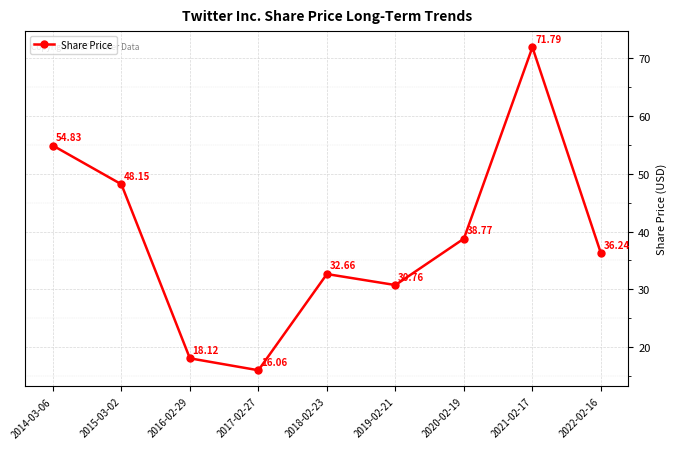

List the labels in order of value, smallest first.

2017-02-27, 2016-02-29, 2019-02-21, 2018-02-23, 2022-02-16, 2020-02-19, 2015-03-02, 2014-03-06, 2021-02-17